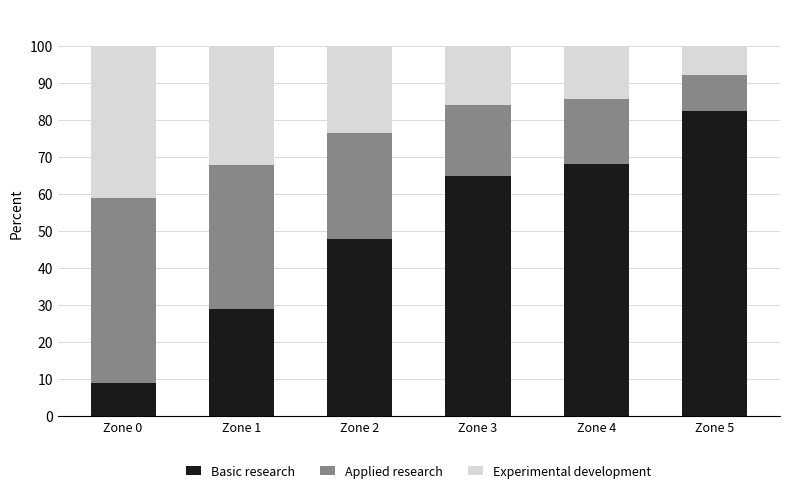

What is the highest value of the Basic research series?

82.5